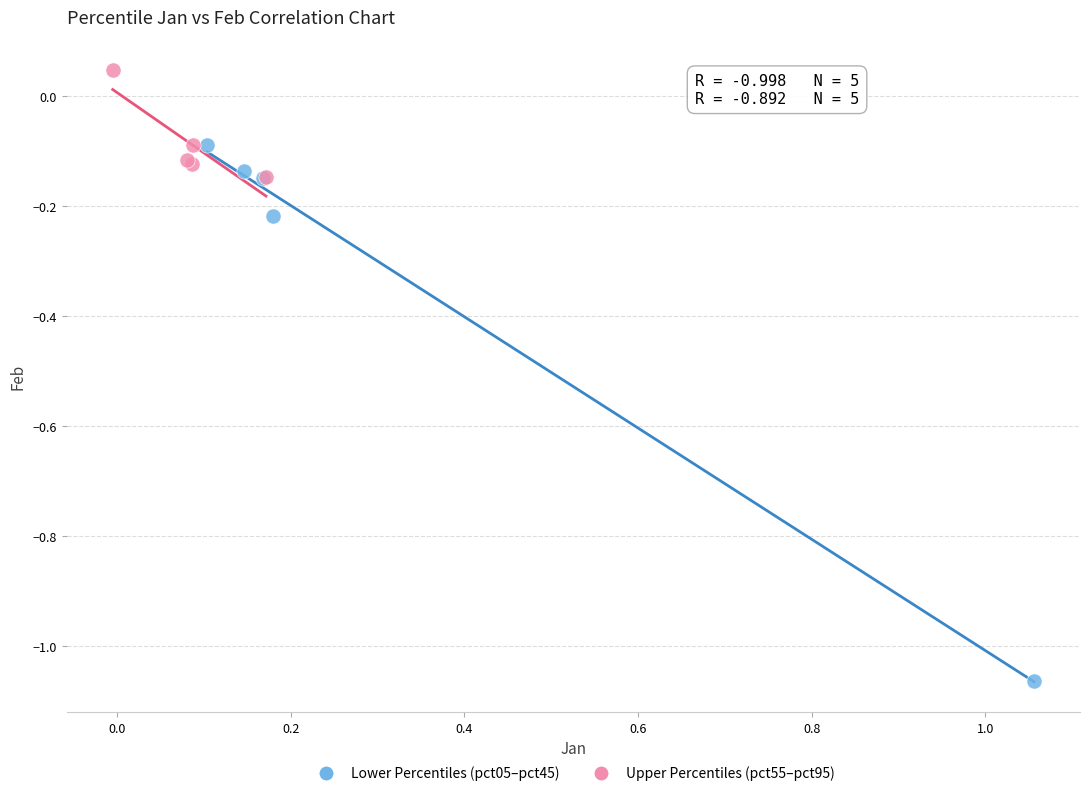

Which series contains the lowest Y value?

Lower Percentiles (pct05–pct45)